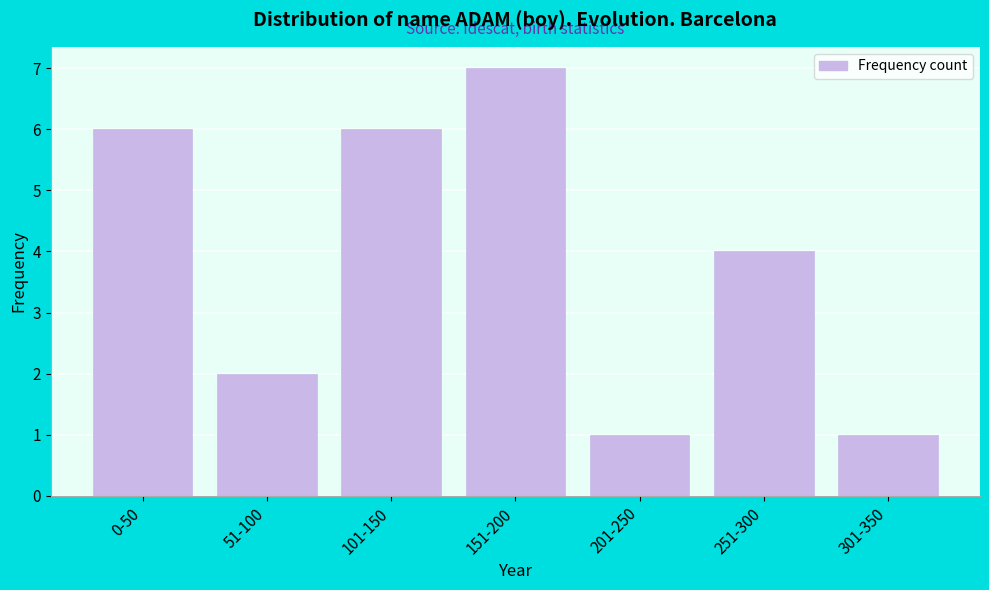

Reading left to right, what are all the values shown in this chart?

0-50=6	51-100=2	101-150=6	151-200=7	201-250=1	251-300=4	301-350=1